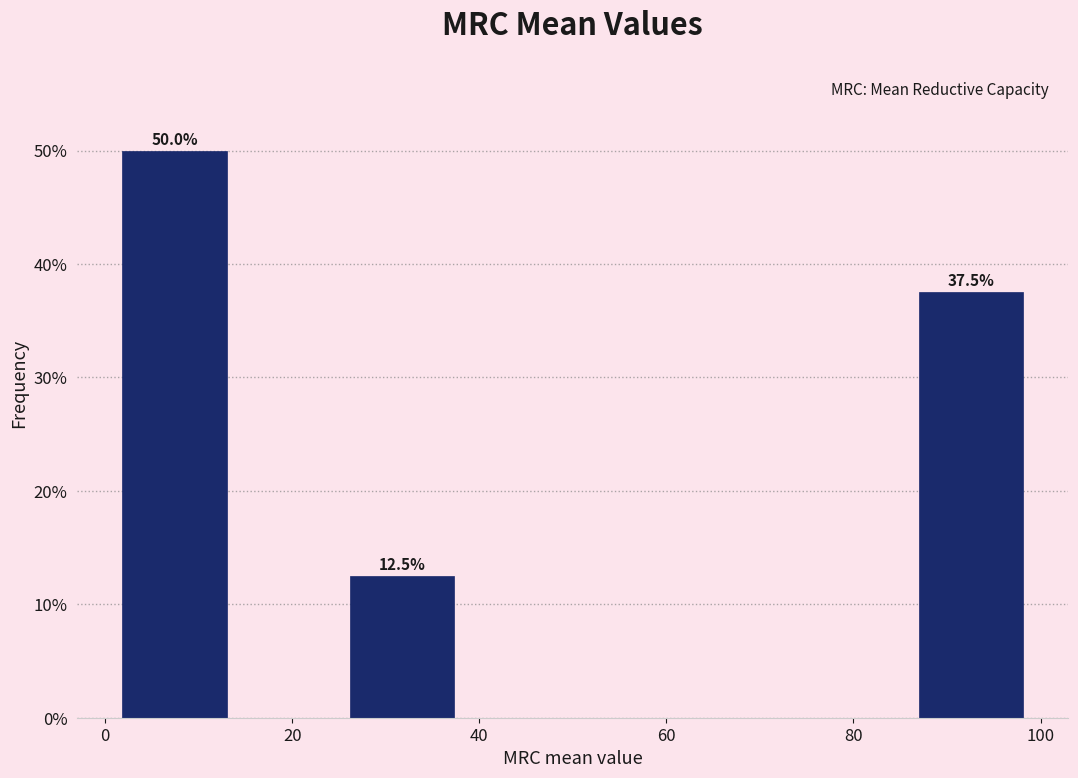

Which range on the x-axis has the tallest bar?

2 to 14